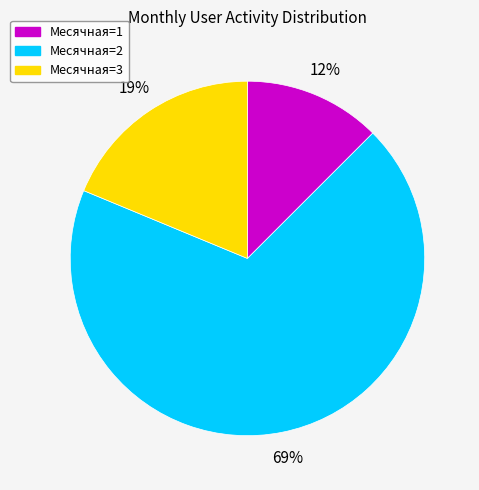

To the nearest percent, what is the average slice percentage?

33%